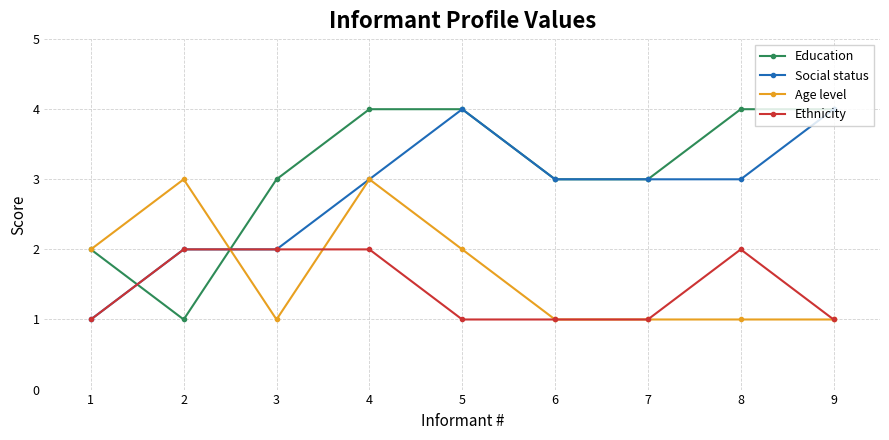

At which category does Education reach its first local valley?

2